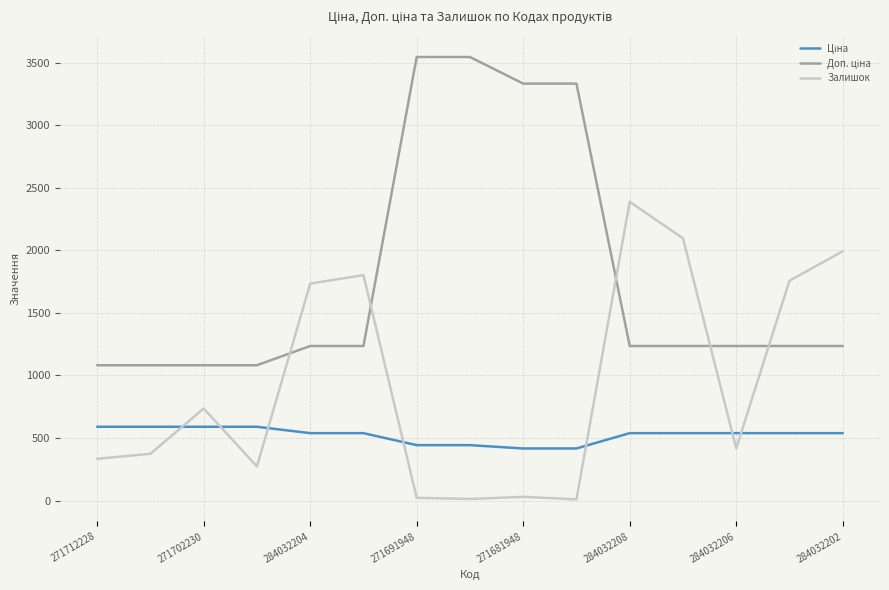

What is the greatest value displayed?

3545.0